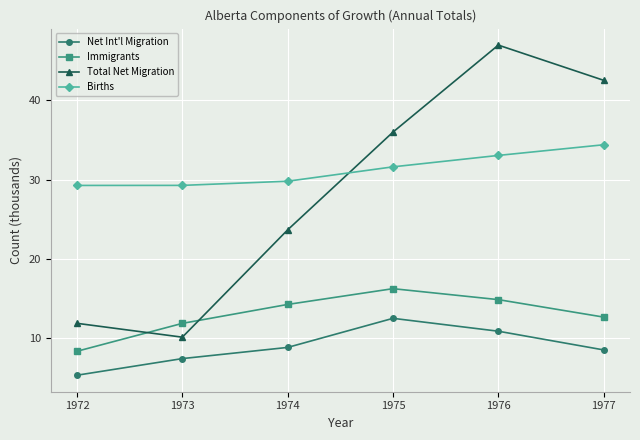

Is the value of Total Net Migration at 1973 greater than the value of Births at 1973?

No